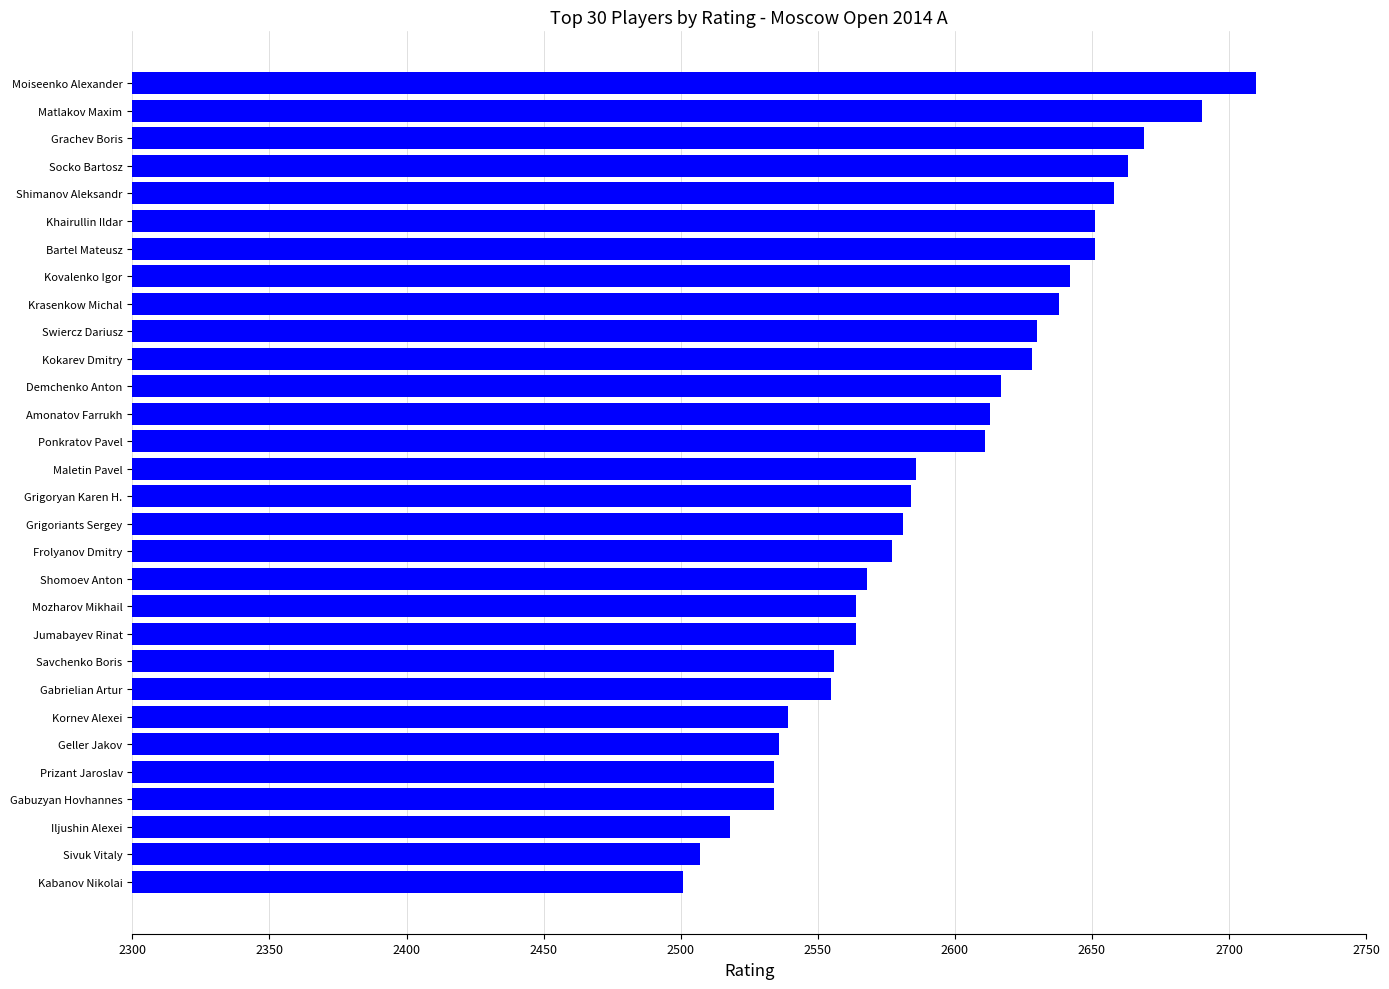

What is the average value?

2596